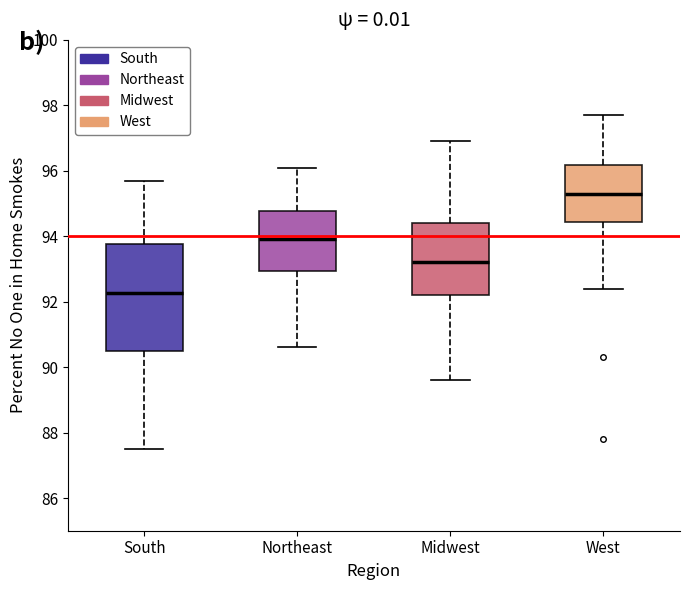

Which box's median line is the lowest?

South